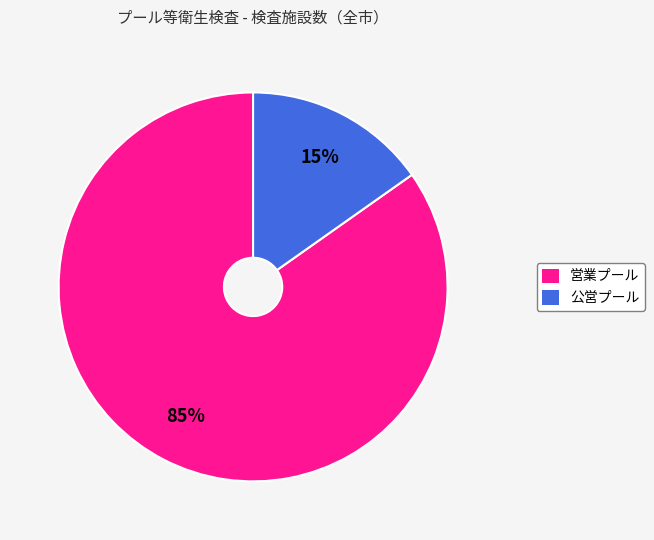

To the nearest percent, what portion does 営業プール represent?

85%